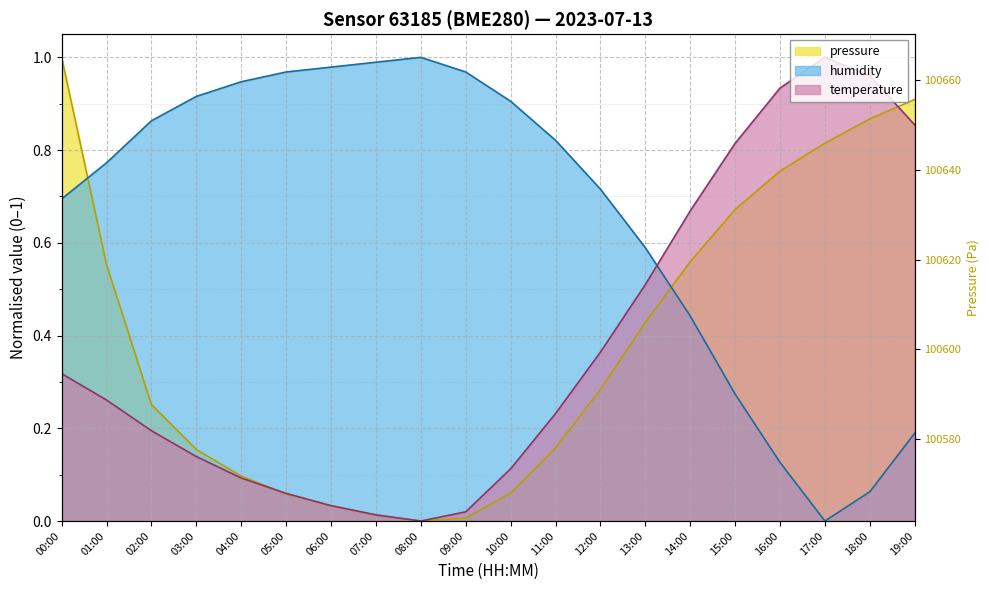

Which series has the largest range (max minus min)?

pressure